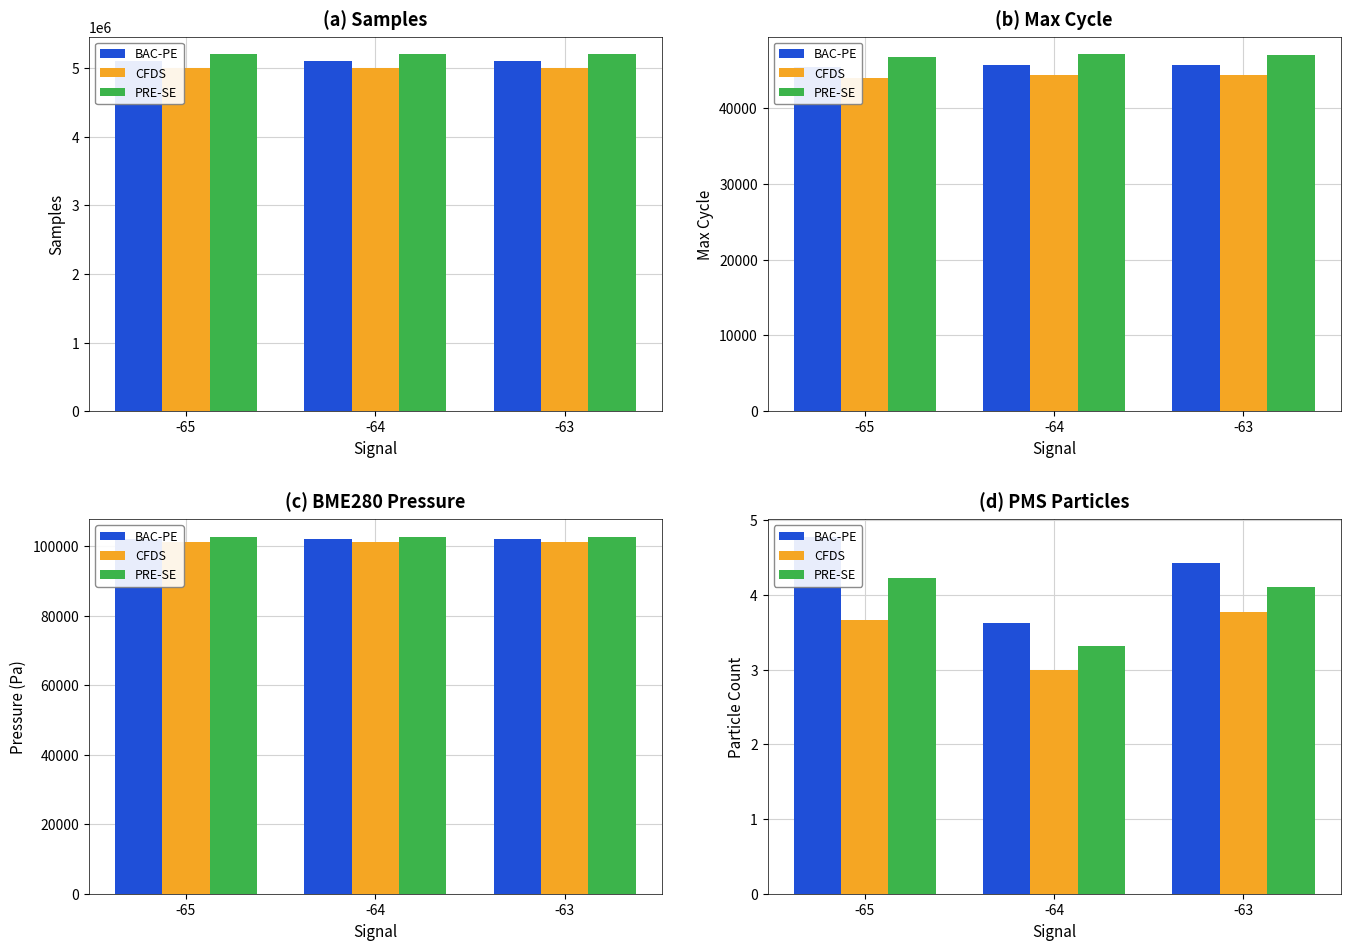

Where does the PRE-SE series first go above 4?

-65